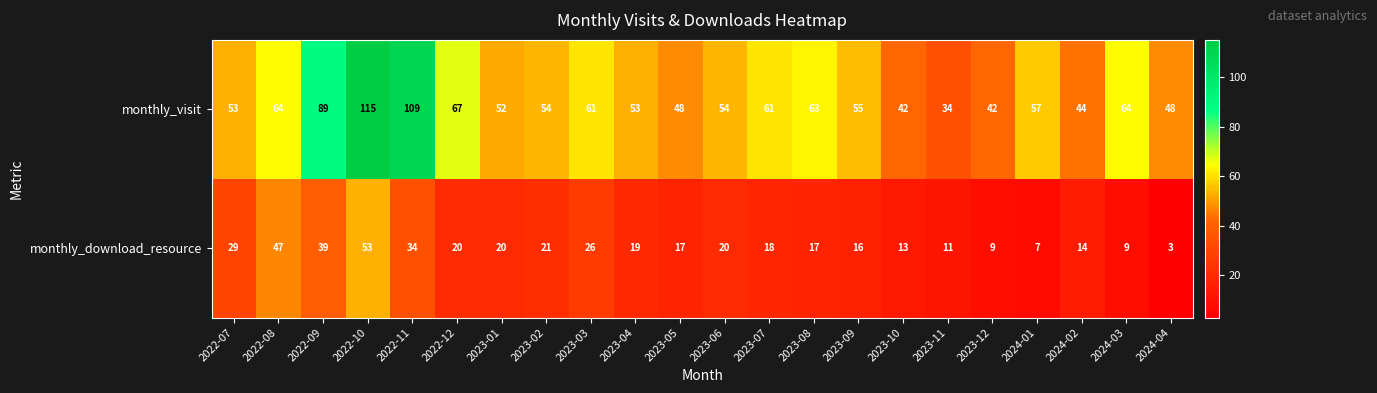

Which series changed the most between 2022-10 and 2022-11?

monthly_download_resource